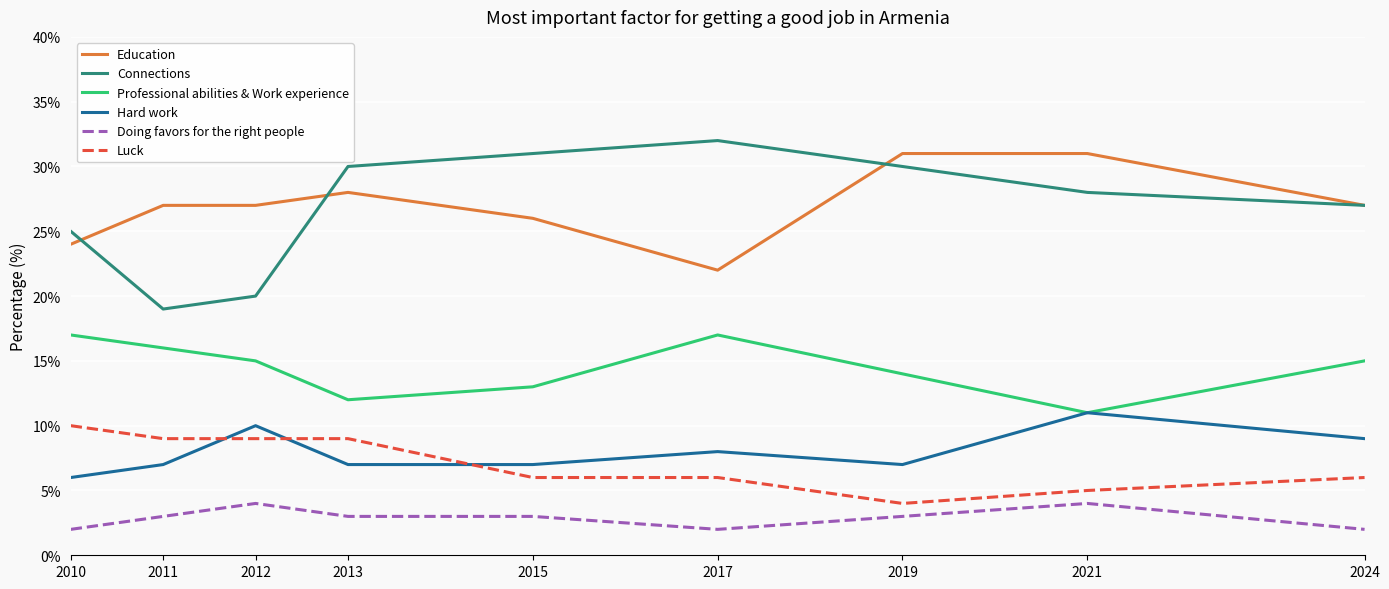

What are all the series names shown in the legend?

Education, Connections, Professional abilities & Work experience, Hard work, Doing favors for the right people, Luck